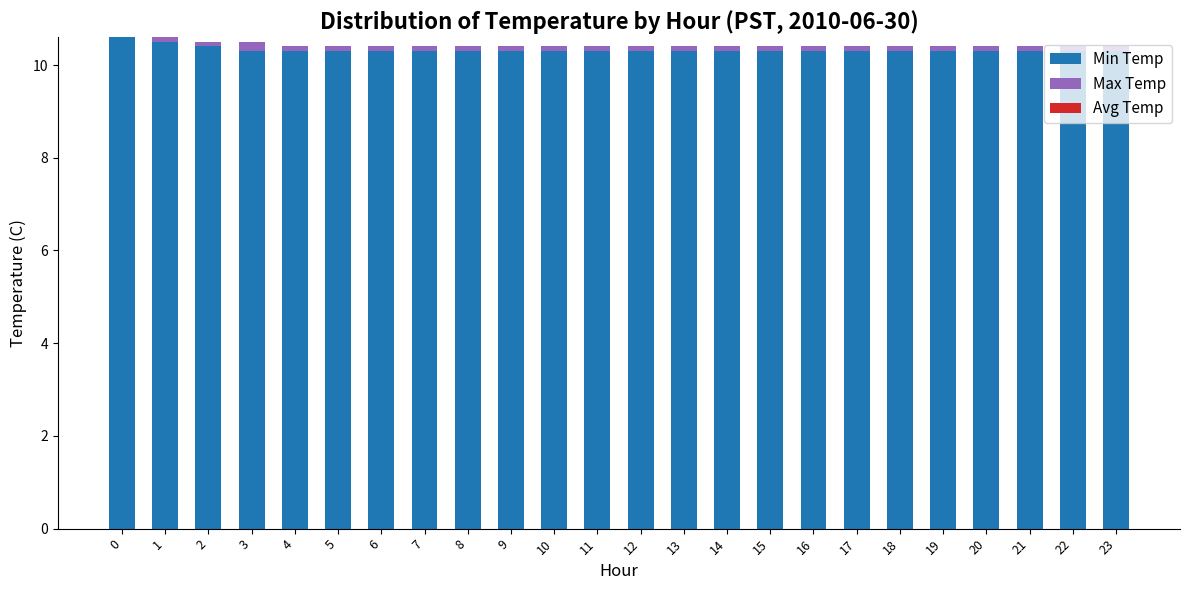

What is the highest value of the Min Temp series?

10.6